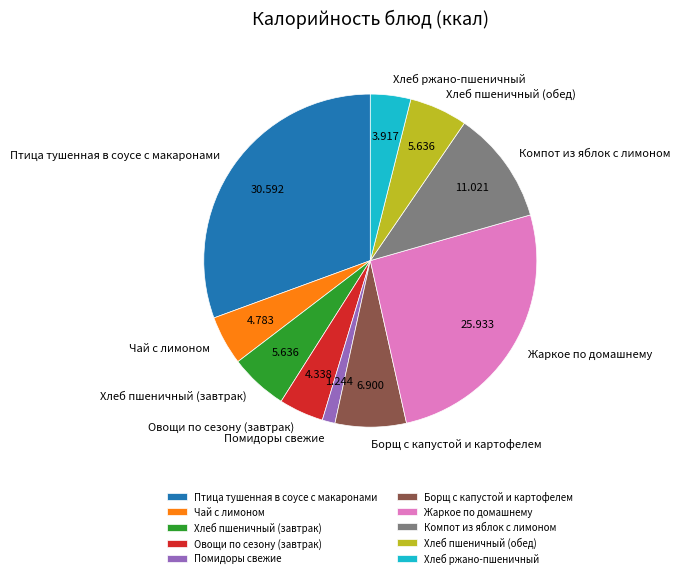

Which has a higher value, Хлеб пшеничный (завтрак) or Овощи по сезону (завтрак)?

Хлеб пшеничный (завтрак)